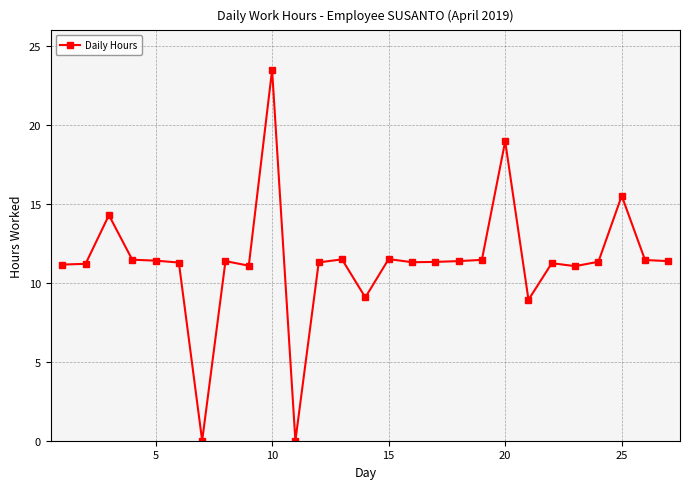

What is the value of the 2nd point from the left?

11.2